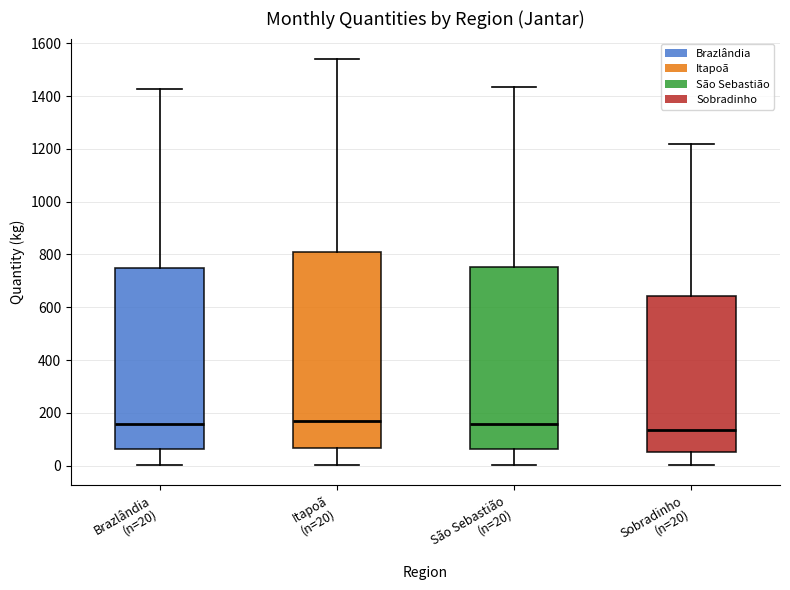

Reading left to right, transcribe this box plot: for each box, give where its median line is, the range the box spans, and where its two whiskers end, as read against the y-axis. The values are not printed on the chart, so give them approximately, as read against the axis.

Brazlândia (n=20): median 160, box 60 to 760, whiskers 0 to 1420
Itapoã (n=20): median 180, box 60 to 800, whiskers 0 to 1540
São Sebastião (n=20): median 160, box 60 to 760, whiskers 0 to 1440
Sobradinho (n=20): median 140, box 60 to 640, whiskers 0 to 1220